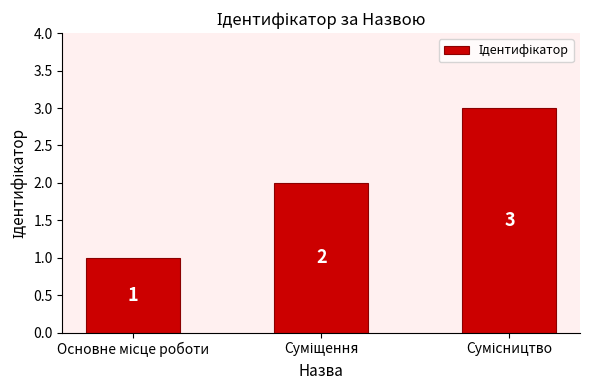

What is the greatest value displayed?

3